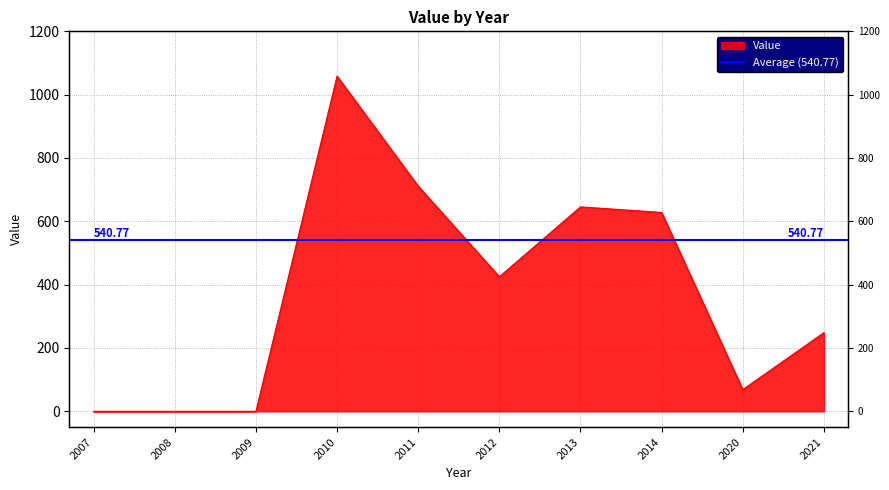

What is the change in value from 2012 to 2021?

-176.5